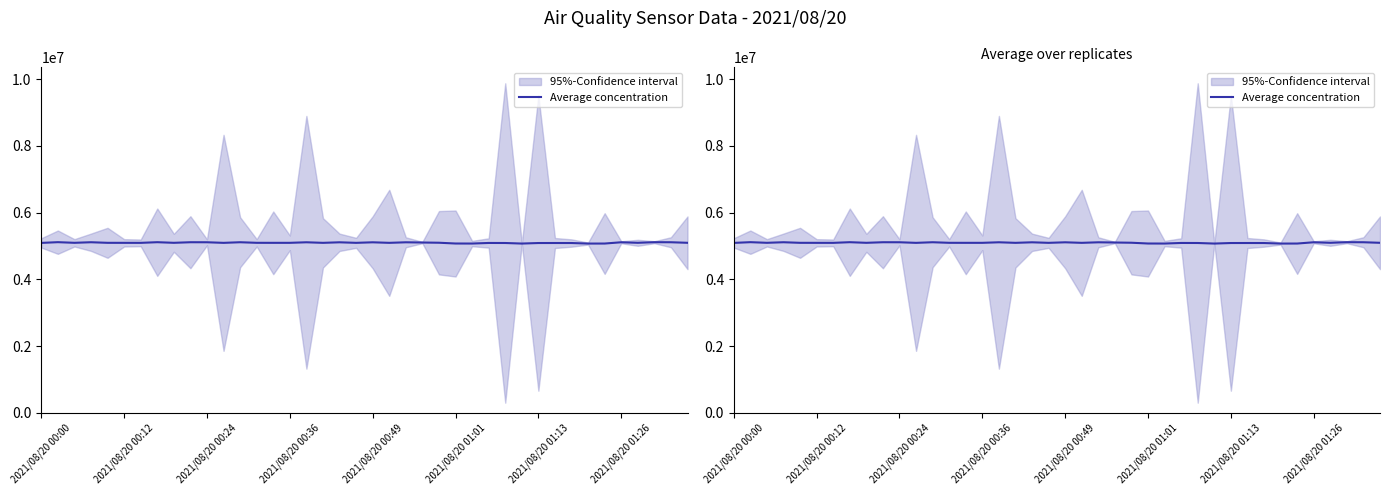

True or false: there are more than 1 points higher than both neighbors.

True